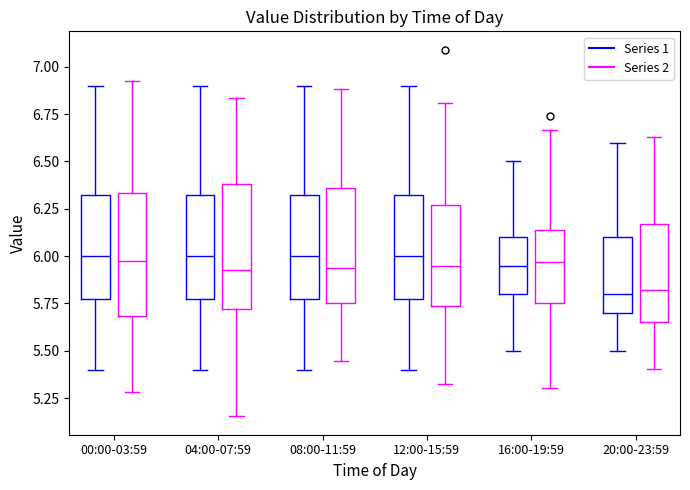

Where is the lower edge of the box for 12:00-15:59 (Series 1) on the y-axis? The values are not printed on the chart, so give them approximately, as read against the axis.

5.80